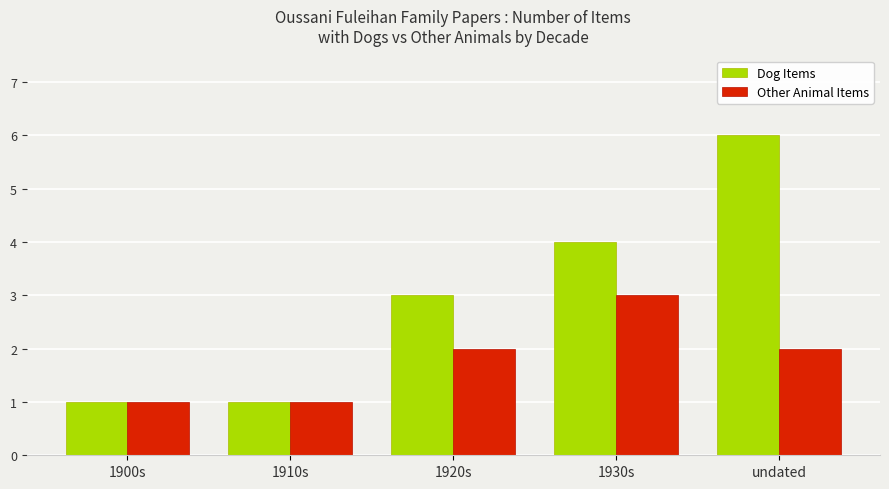

What is the label of the 2nd bar from the left?

1910s